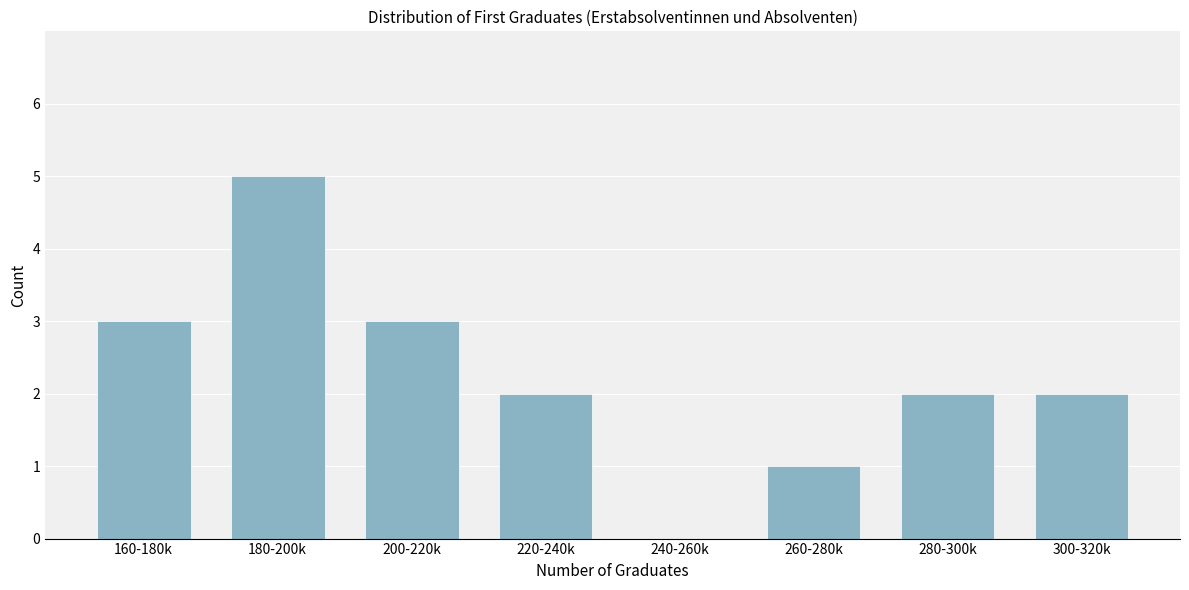

Reading left to right, extract all data points from this chart.

160-180k=3	180-200k=5	200-220k=3	220-240k=2	240-260k=0	260-280k=1	280-300k=2	300-320k=2